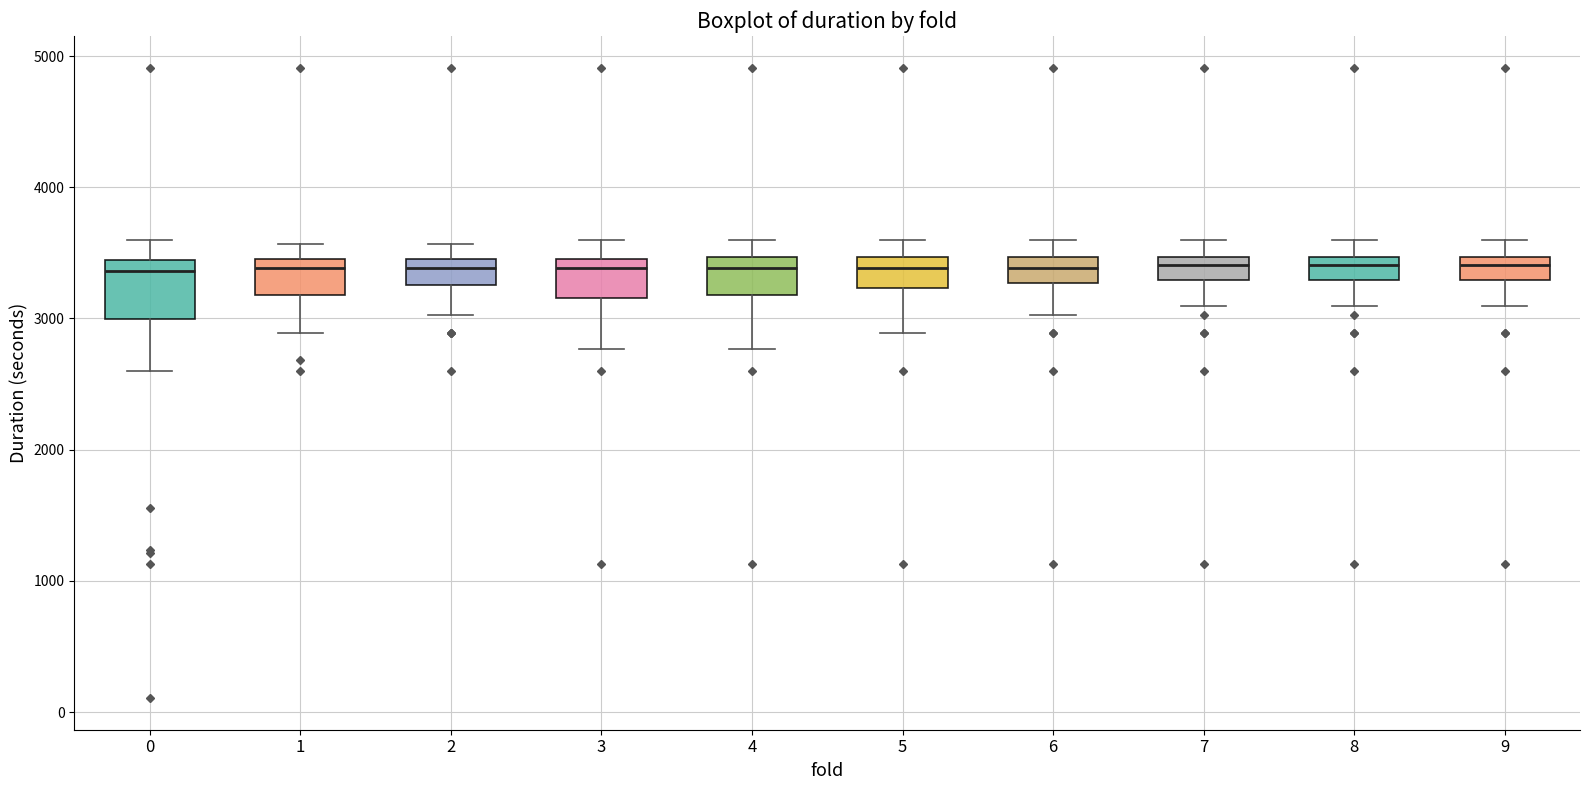

Where does the lower whisker of the box at x = 1 end on the y-axis? The values are not printed on the chart, so give them approximately, as read against the axis.

2900